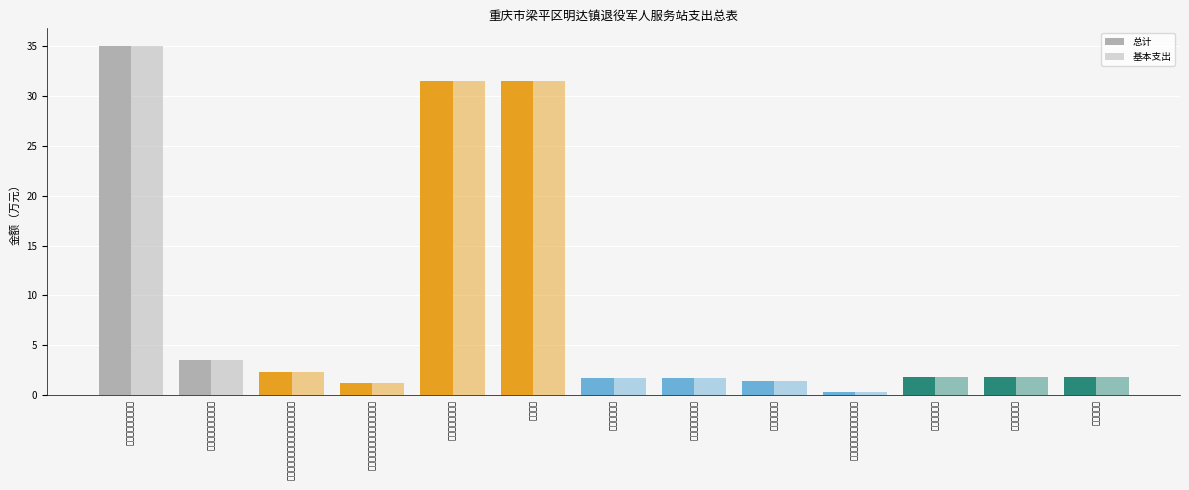

List the labels in order of 总计 value, smallest first.

其他行政事业单位医疗支出, 机关事业单位职业年金缴费支出, 事业单位医疗, 卫生健康支出, 行政事业单位医疗, 住房保障支出, 住房改革支出, 住房公积金, 机关事业单位基本养老保险缴费支出, 行政事业单位养老支出, 退役军人管理事务, 事业运行, 社会保障和就业支出